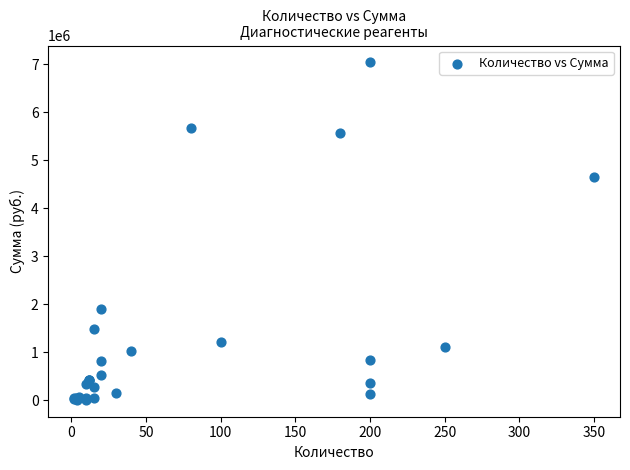

What Y value in the scatter plot is closest to 3523100?

4658500